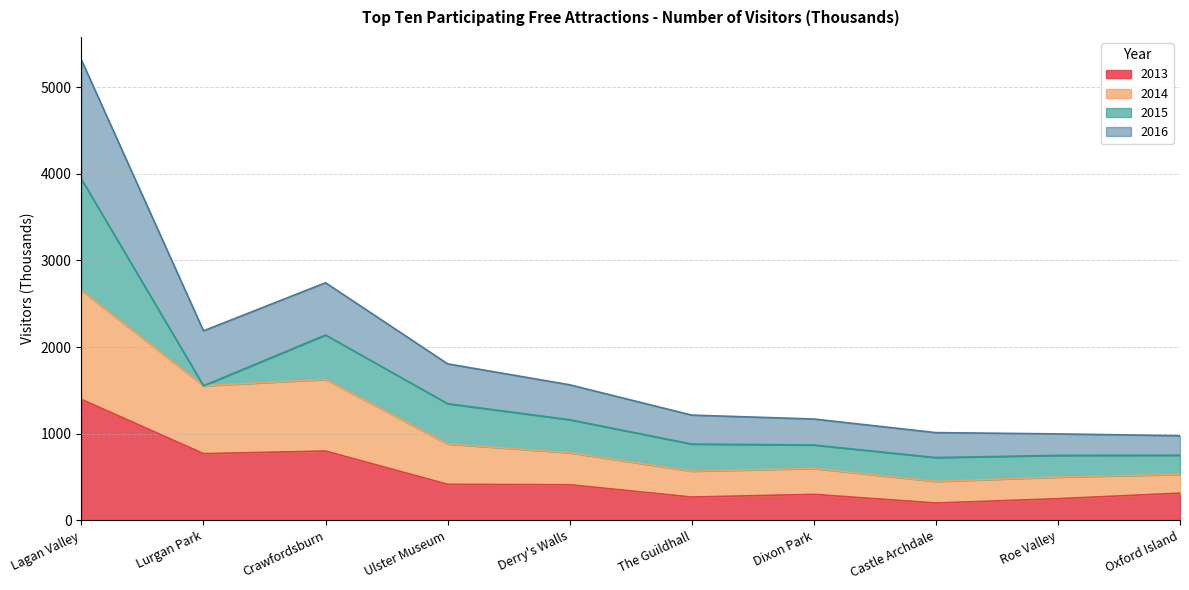

True or false: 2013 and 2014 intersect in this chart.

False